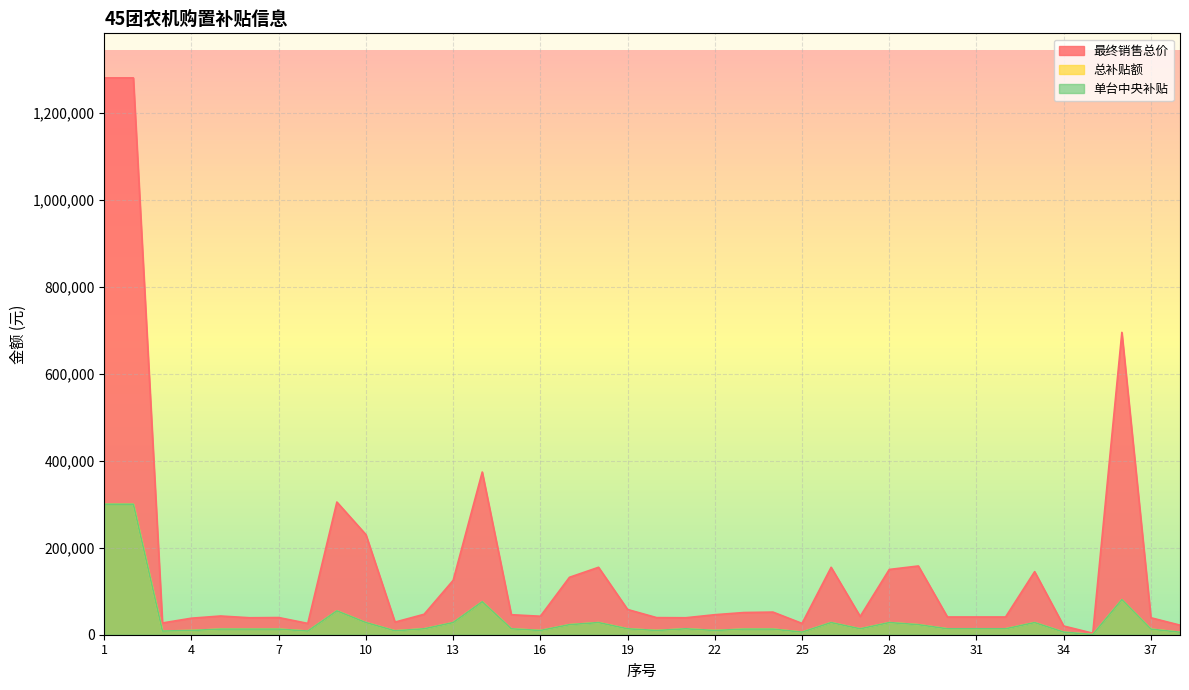

The value of 单台中央补贴 at 18 is 27950. True or false?

True